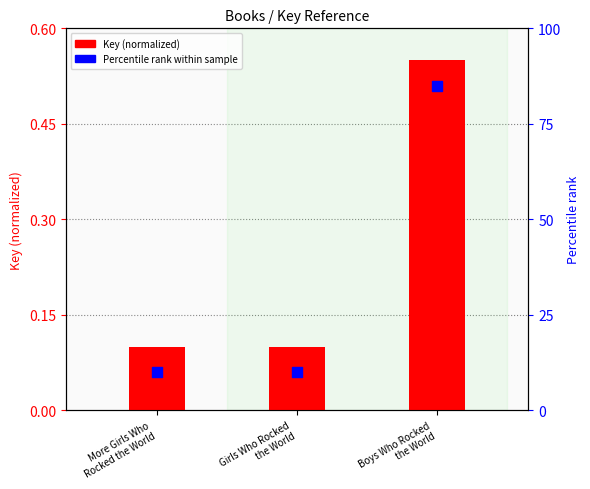

What are all the series names shown in the legend?

Key (normalized), Percentile rank